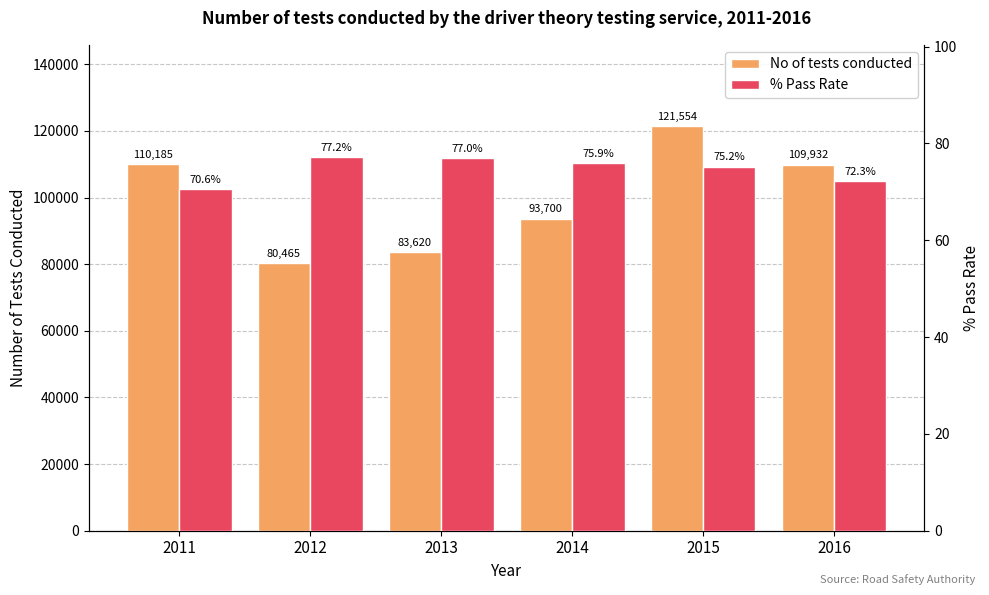

At which label does No of tests conducted first exceed 109932?

2011